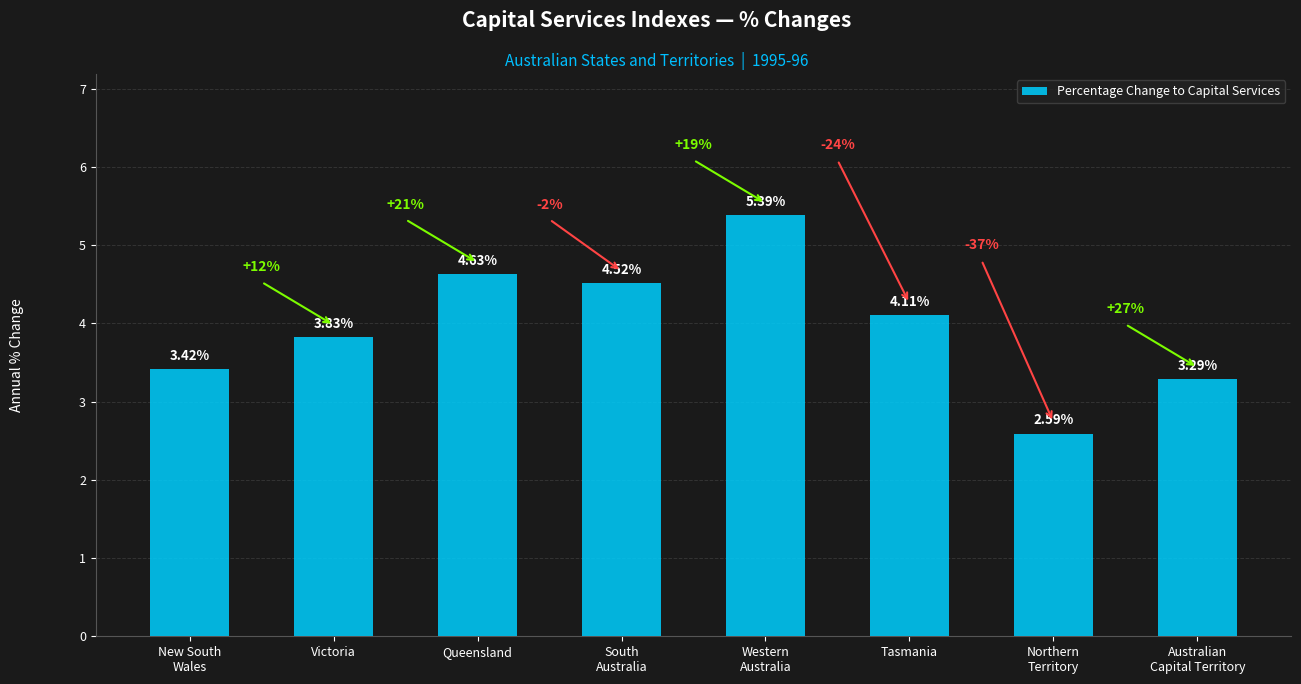

What is the average value?

4.0